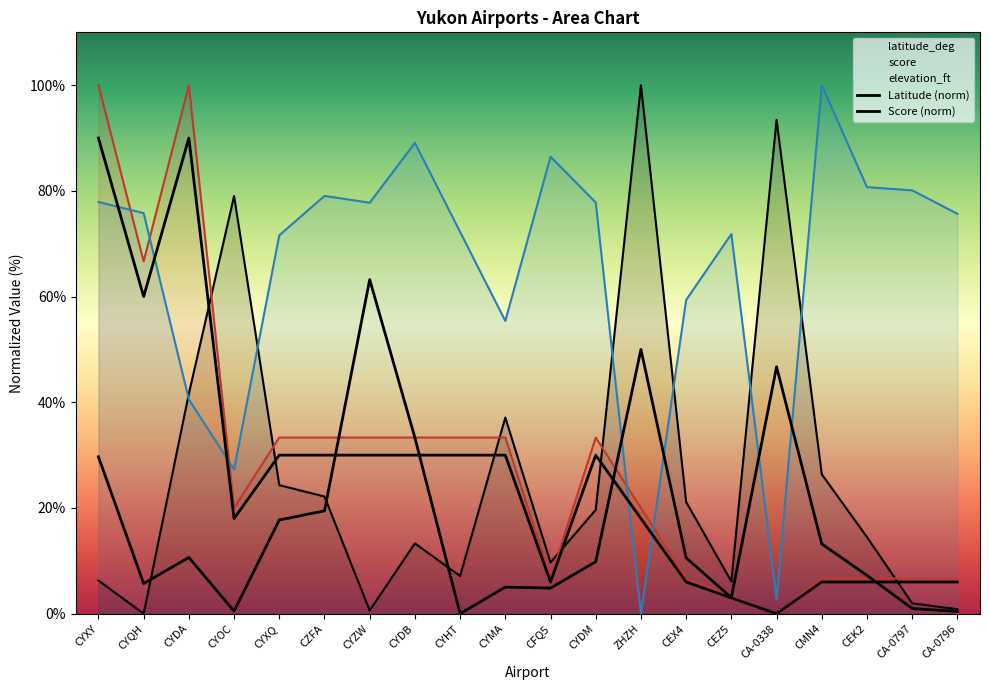

What is the average value of the Score (norm) series?

26.2